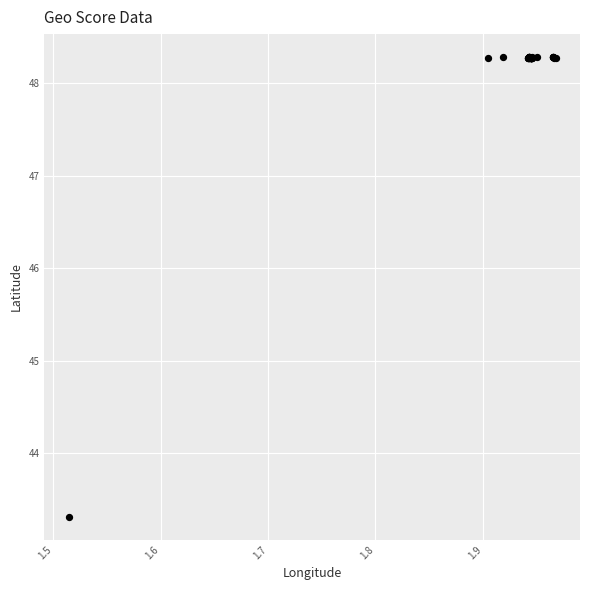

What Y value in the scatter plot is closest to 45?

43.3